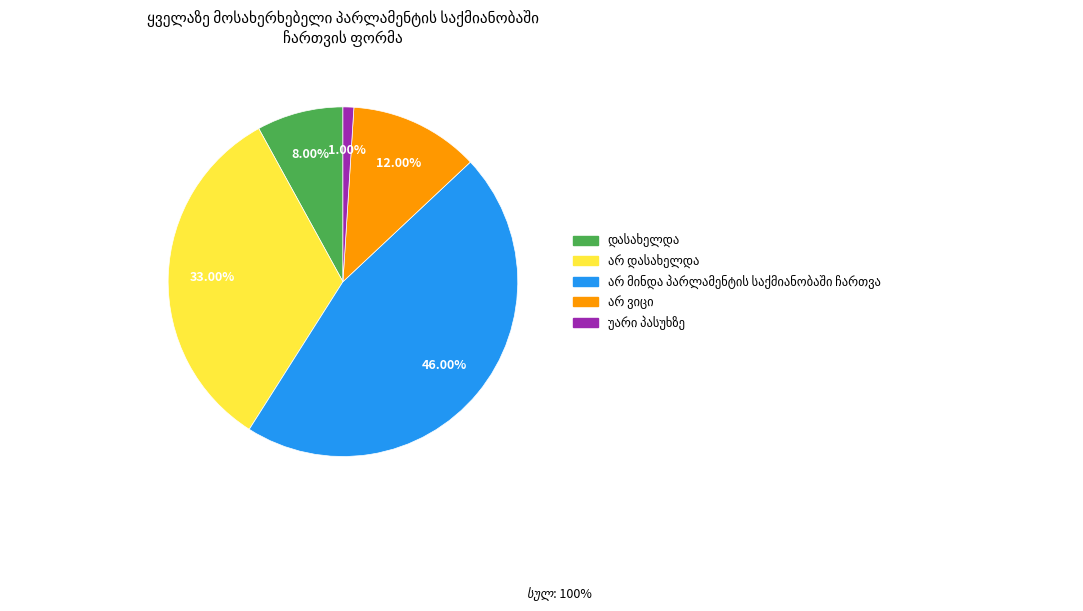

Is there any slice that represents more than half of the pie?

No